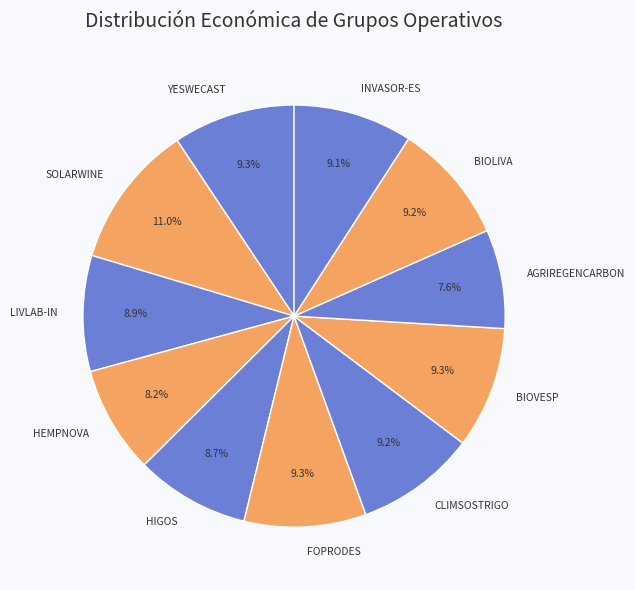

What portion of the pie excludes SOLARWINE?

89.0%